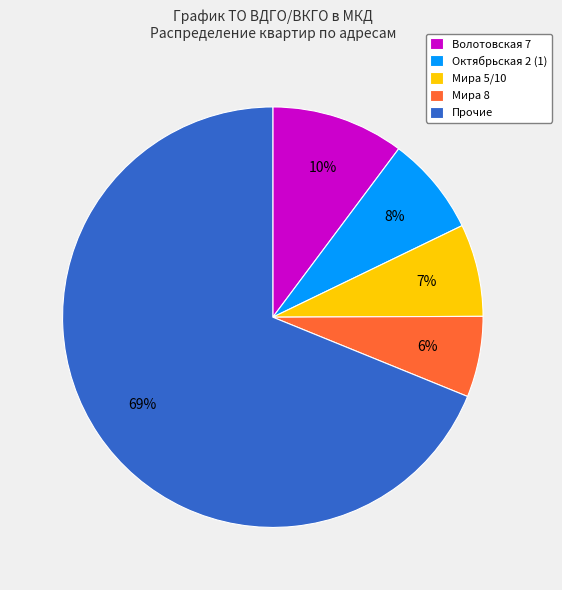

To the nearest percent, what is the difference between the largest and smallest slice percentages?

63%